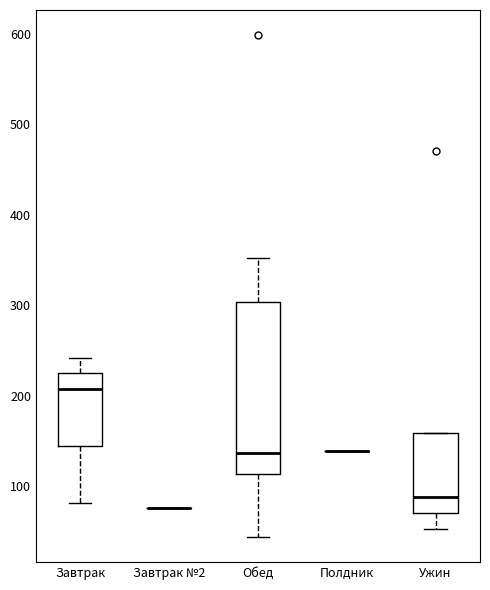

Where does the lower whisker of the box for Ужин end on the y-axis? The values are not printed on the chart, so give them approximately, as read against the axis.

50